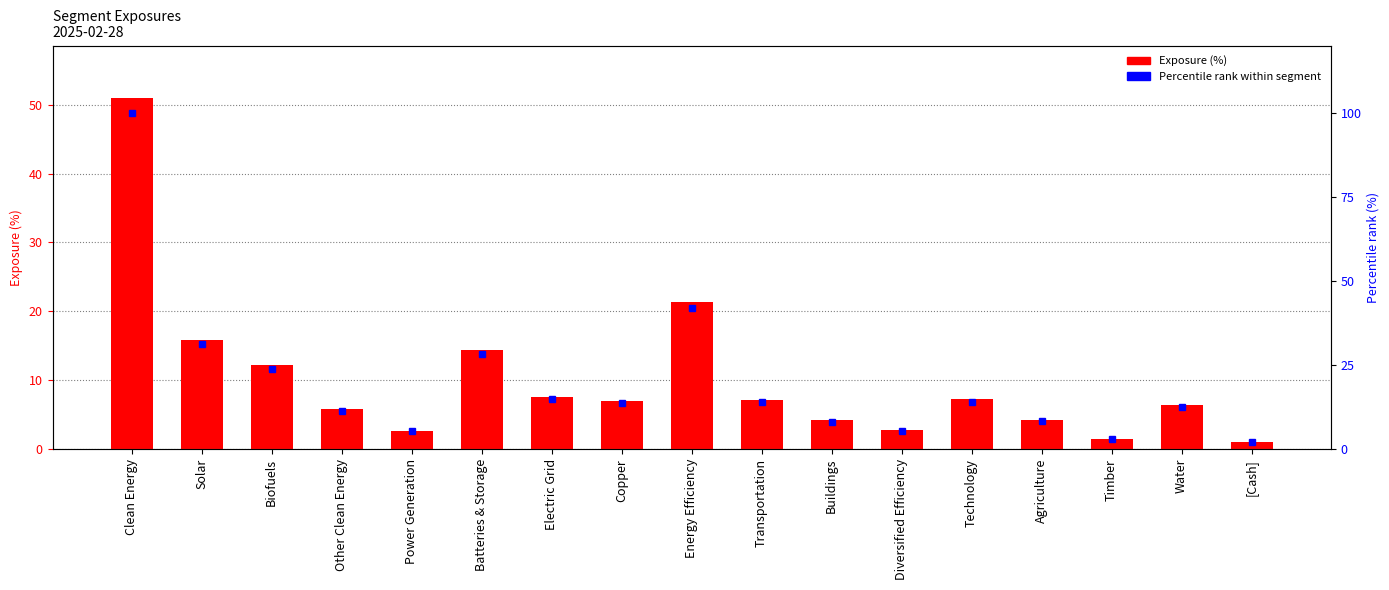

What position from the right is Water?

2